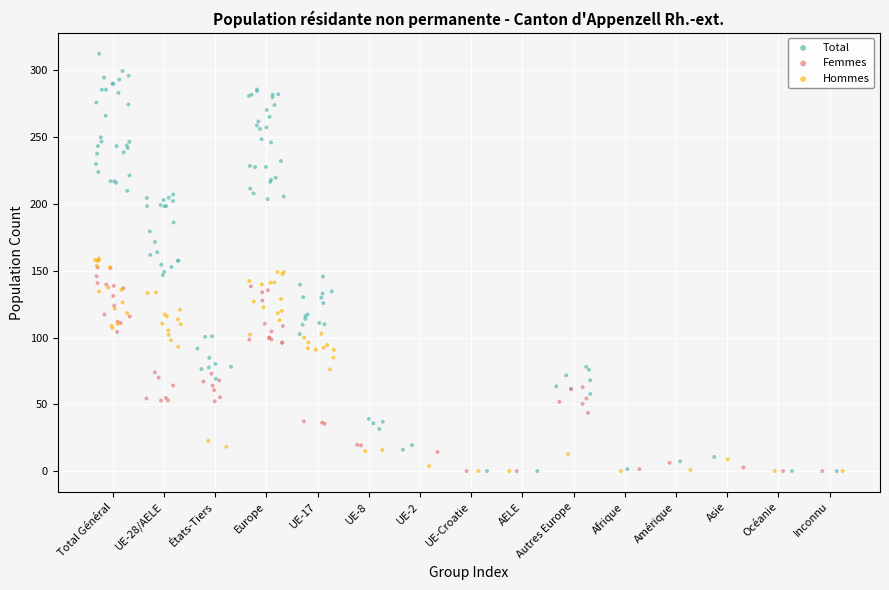

Which series has the widest spread of Y values?

Total